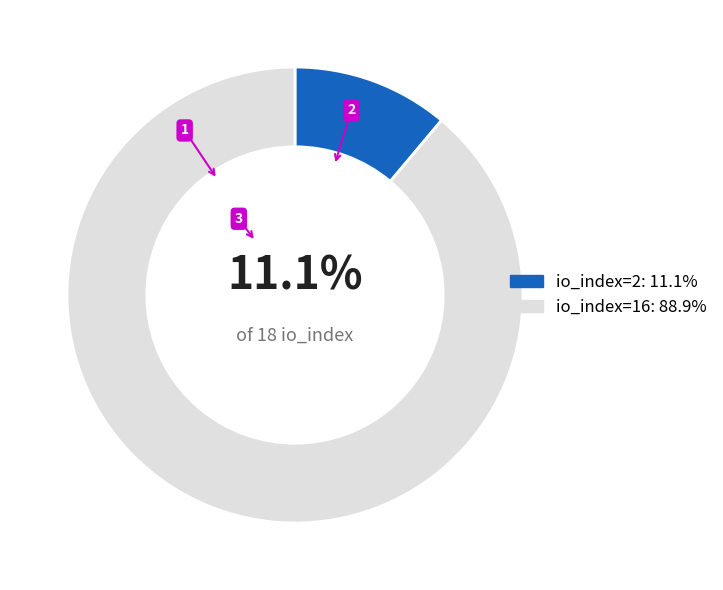

The io_index=2 slice represents 1% of the pie. True or false?

False